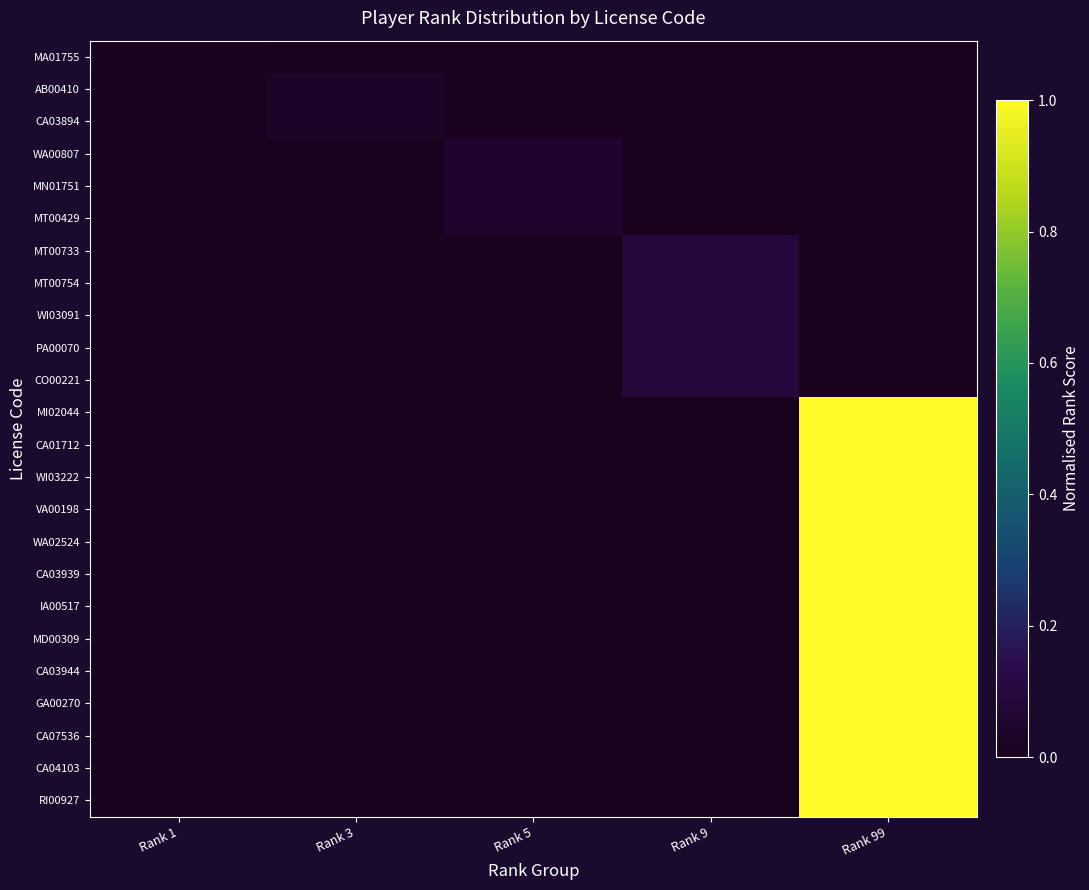

Reading left to right, what are all the values shown in this chart?

MA01755: Rank 1=0.0	Rank 3=0.0	Rank 5=0.0	Rank 9=0.0	Rank 99=0.0
AB00410: Rank 1=0.0	Rank 3=0.0	Rank 5=0.0	Rank 9=0.0	Rank 99=0.0
CA03894: Rank 1=0.0	Rank 3=0.0	Rank 5=0.0	Rank 9=0.0	Rank 99=0.0
WA00807: Rank 1=0.0	Rank 3=0.0	Rank 5=0.1	Rank 9=0.0	Rank 99=0.0
MN01751: Rank 1=0.0	Rank 3=0.0	Rank 5=0.1	Rank 9=0.0	Rank 99=0.0
MT00429: Rank 1=0.0	Rank 3=0.0	Rank 5=0.1	Rank 9=0.0	Rank 99=0.0
MT00733: Rank 1=0.0	Rank 3=0.0	Rank 5=0.0	Rank 9=0.1	Rank 99=0.0
MT00754: Rank 1=0.0	Rank 3=0.0	Rank 5=0.0	Rank 9=0.1	Rank 99=0.0
WI03091: Rank 1=0.0	Rank 3=0.0	Rank 5=0.0	Rank 9=0.1	Rank 99=0.0
PA00070: Rank 1=0.0	Rank 3=0.0	Rank 5=0.0	Rank 9=0.1	Rank 99=0.0
CO00221: Rank 1=0.0	Rank 3=0.0	Rank 5=0.0	Rank 9=0.1	Rank 99=0.0
MI02044: Rank 1=0.0	Rank 3=0.0	Rank 5=0.0	Rank 9=0.0	Rank 99=1.0
CA01712: Rank 1=0.0	Rank 3=0.0	Rank 5=0.0	Rank 9=0.0	Rank 99=1.0
WI03222: Rank 1=0.0	Rank 3=0.0	Rank 5=0.0	Rank 9=0.0	Rank 99=1.0
VA00198: Rank 1=0.0	Rank 3=0.0	Rank 5=0.0	Rank 9=0.0	Rank 99=1.0
WA02524: Rank 1=0.0	Rank 3=0.0	Rank 5=0.0	Rank 9=0.0	Rank 99=1.0
CA03939: Rank 1=0.0	Rank 3=0.0	Rank 5=0.0	Rank 9=0.0	Rank 99=1.0
IA00517: Rank 1=0.0	Rank 3=0.0	Rank 5=0.0	Rank 9=0.0	Rank 99=1.0
MD00309: Rank 1=0.0	Rank 3=0.0	Rank 5=0.0	Rank 9=0.0	Rank 99=1.0
CA03944: Rank 1=0.0	Rank 3=0.0	Rank 5=0.0	Rank 9=0.0	Rank 99=1.0
GA00270: Rank 1=0.0	Rank 3=0.0	Rank 5=0.0	Rank 9=0.0	Rank 99=1.0
CA07536: Rank 1=0.0	Rank 3=0.0	Rank 5=0.0	Rank 9=0.0	Rank 99=1.0
CA04103: Rank 1=0.0	Rank 3=0.0	Rank 5=0.0	Rank 9=0.0	Rank 99=1.0
RI00927: Rank 1=0.0	Rank 3=0.0	Rank 5=0.0	Rank 9=0.0	Rank 99=1.0